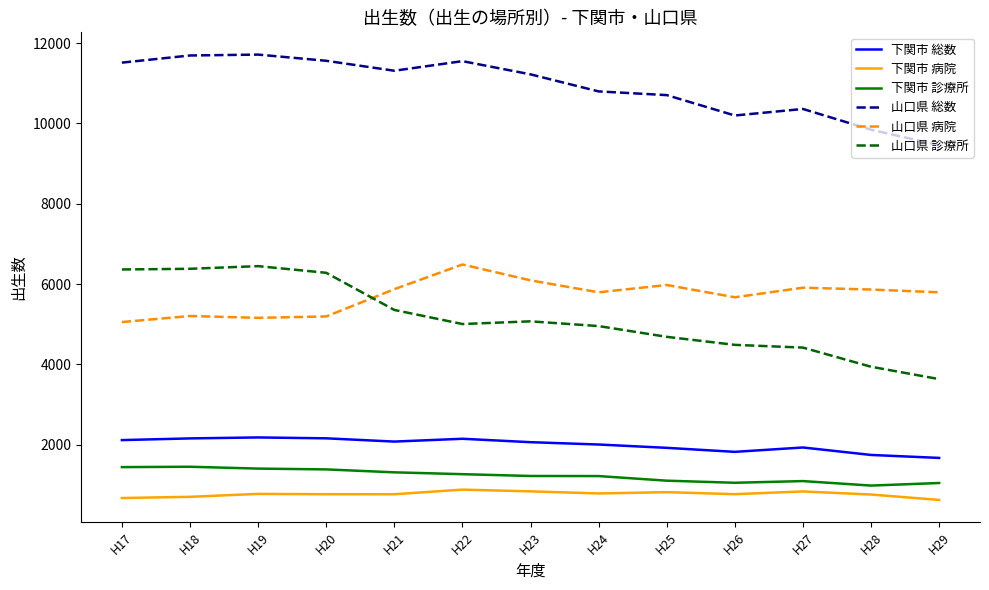

What is the sum of all 山口県 総数 values?

141923